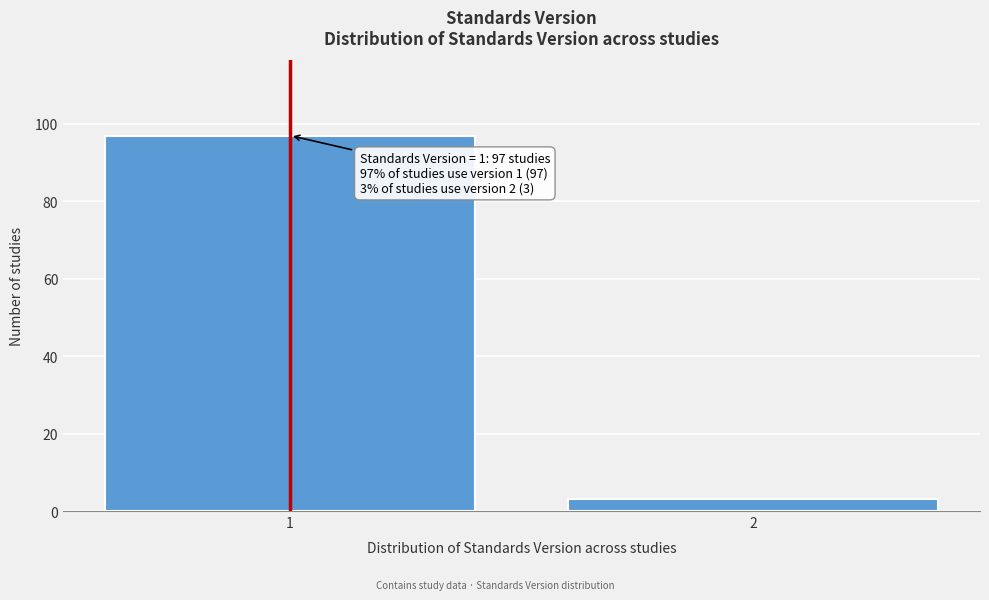

Reading left to right, list all the values displayed in this chart.

1=97	2=3